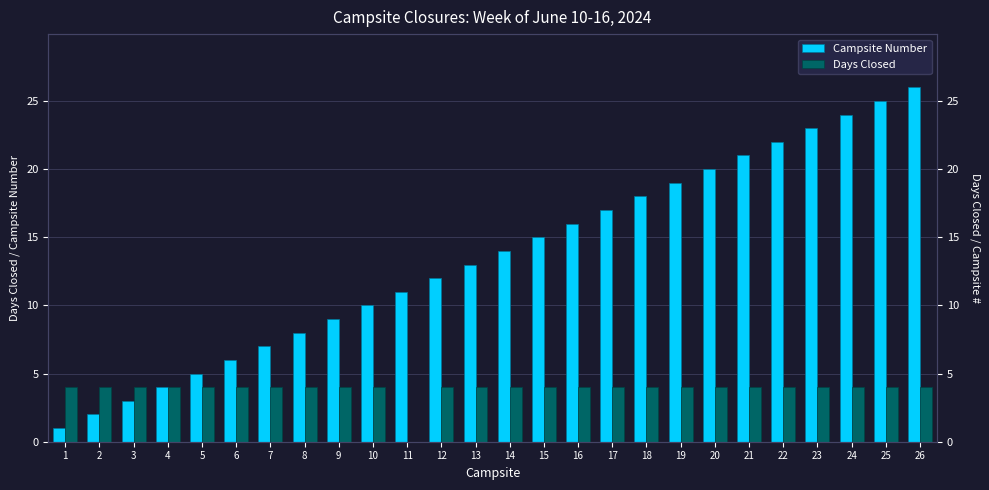

Does the chart contain any negative values?

No